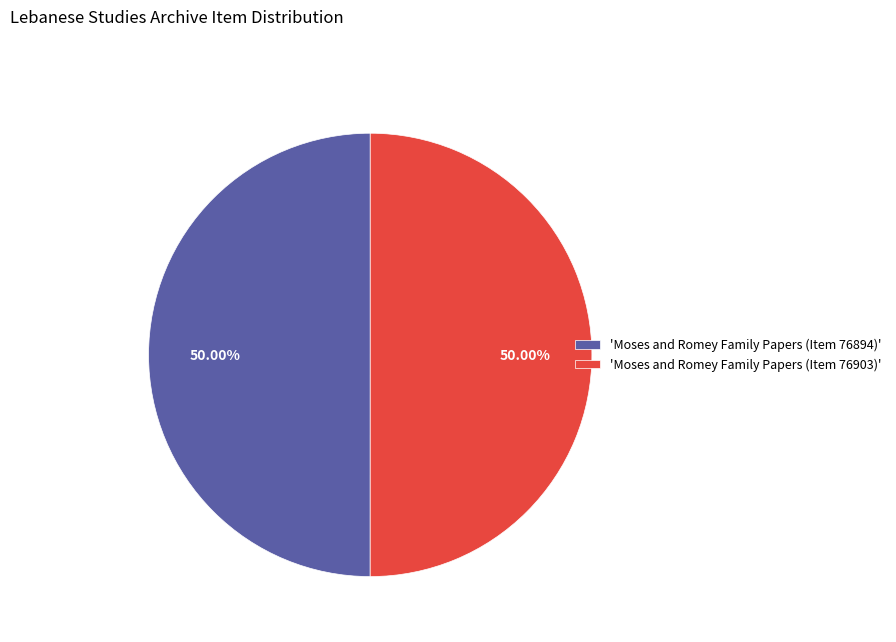

Is the sum of 'Moses and Romey Family Papers (Item 76894)' and 'Moses and Romey Family Papers (Item 76903)' greater than half?

Yes